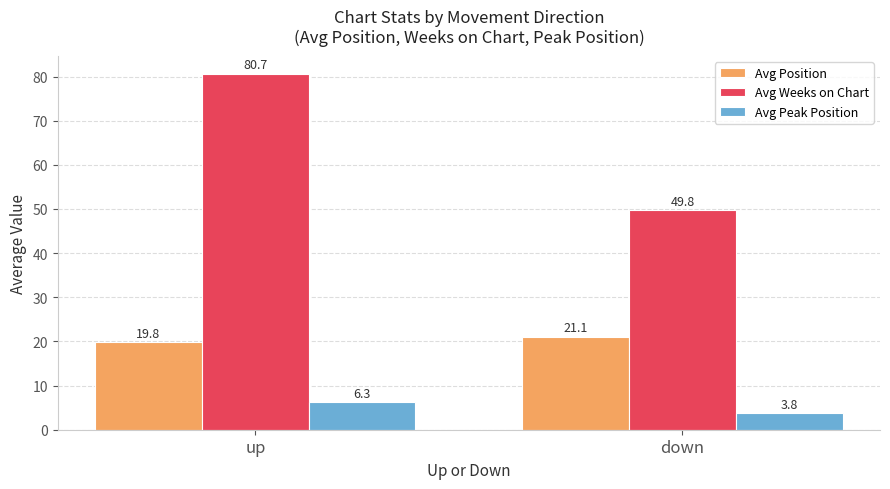

At which label does Avg Position reach its peak?

down